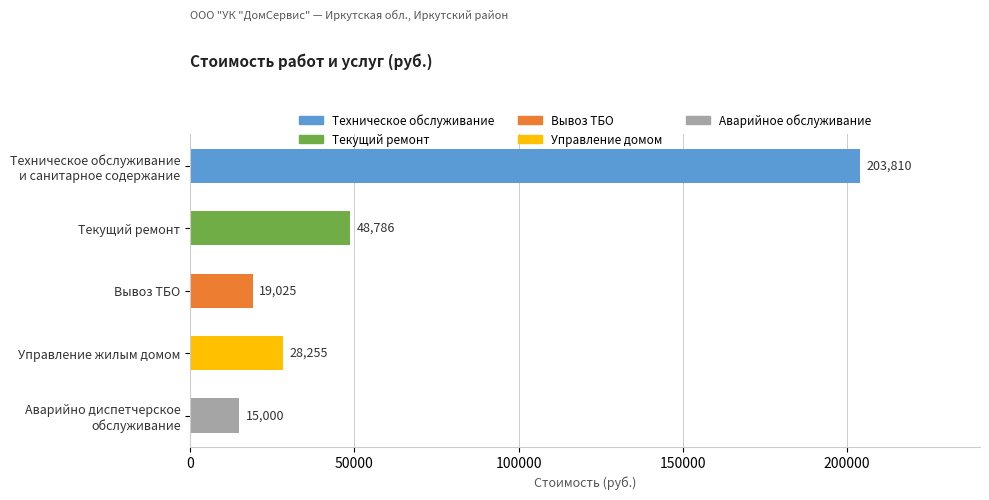

What is the ratio of the value at Техническое обслуживание
и санитарное содержание to the value at Управление жилым домом?

7.2